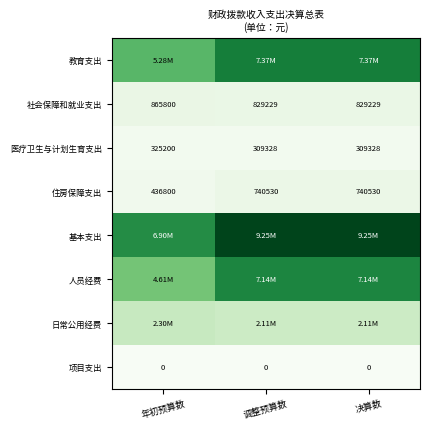

Is the value of 住房保障支出 at 年初预算数 greater than the value of 医疗卫生与计划生育支出 at 调整预算数?

Yes